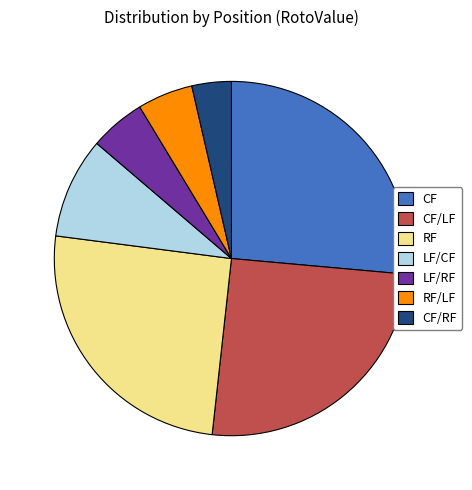

Which category has the biggest portion of the pie?

CF